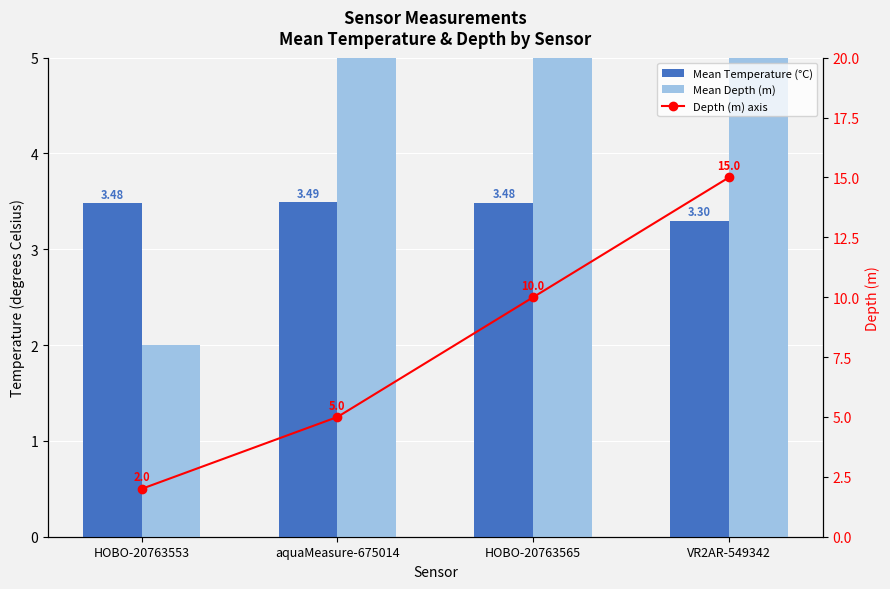

Which series has the largest total across all categories?

Mean Depth (m)